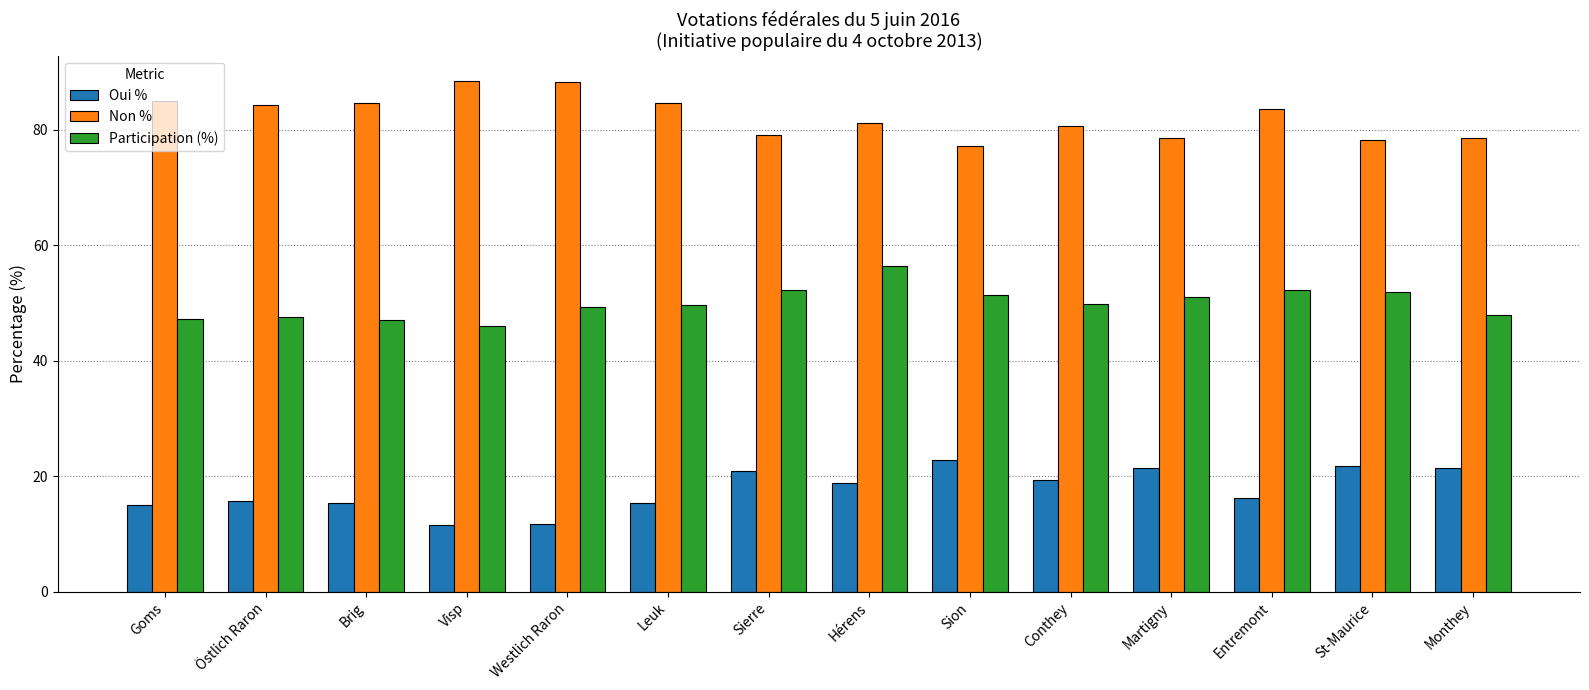

What is the spread (max minus min) of values at Hérens?

62.3